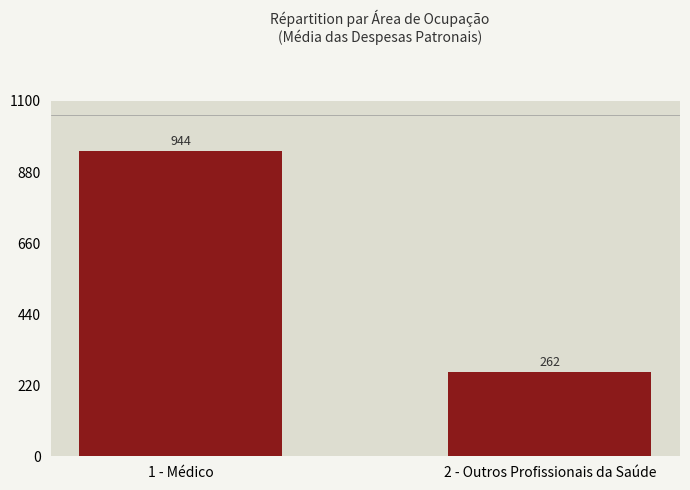

Approximately how many times larger is the value at 2 - Outros Profissionais da Saúde compared to 1 - Médico?

0.3